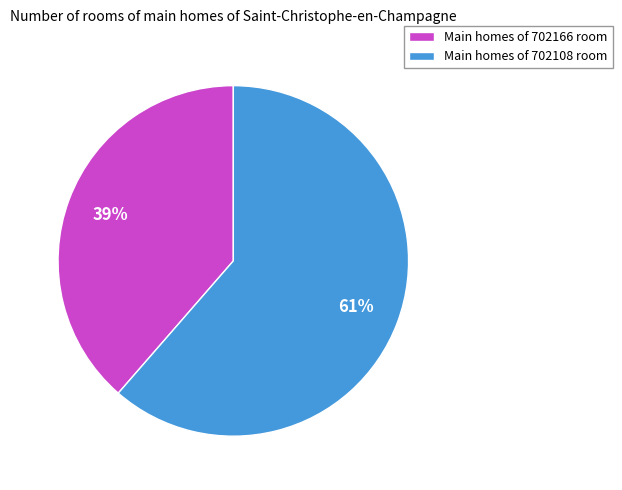

To the nearest percent, what is the average slice percentage?

50%